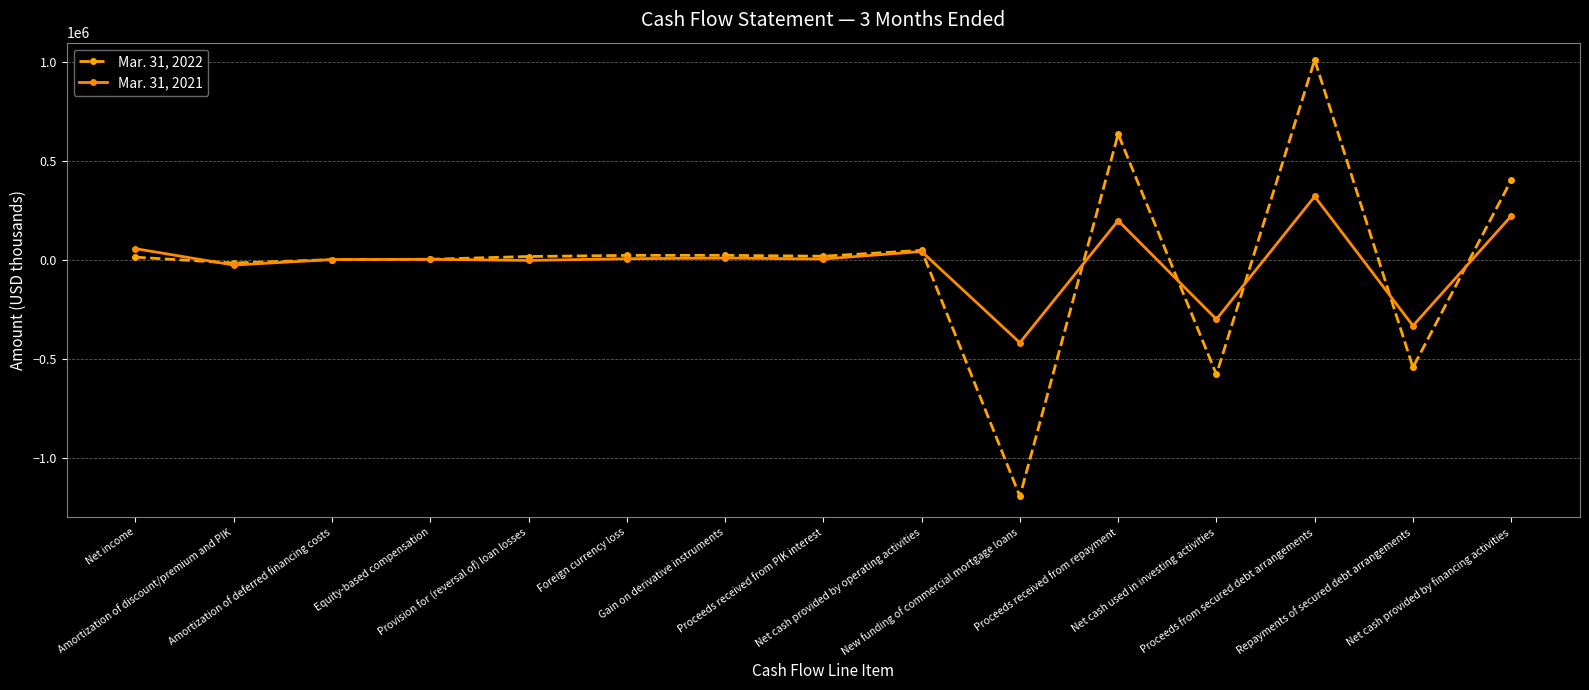

What is the maximum value for Mar. 31, 2021?

322234